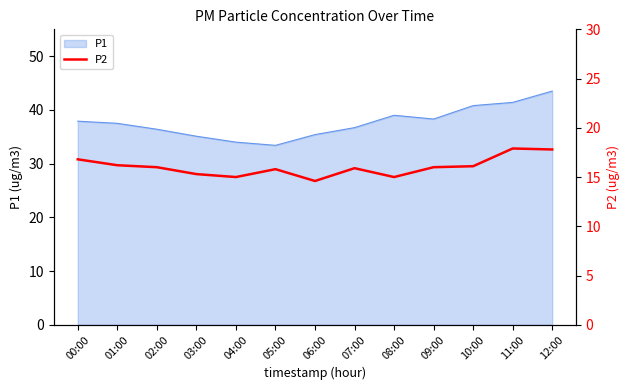

What is the smallest value displayed?

14.6